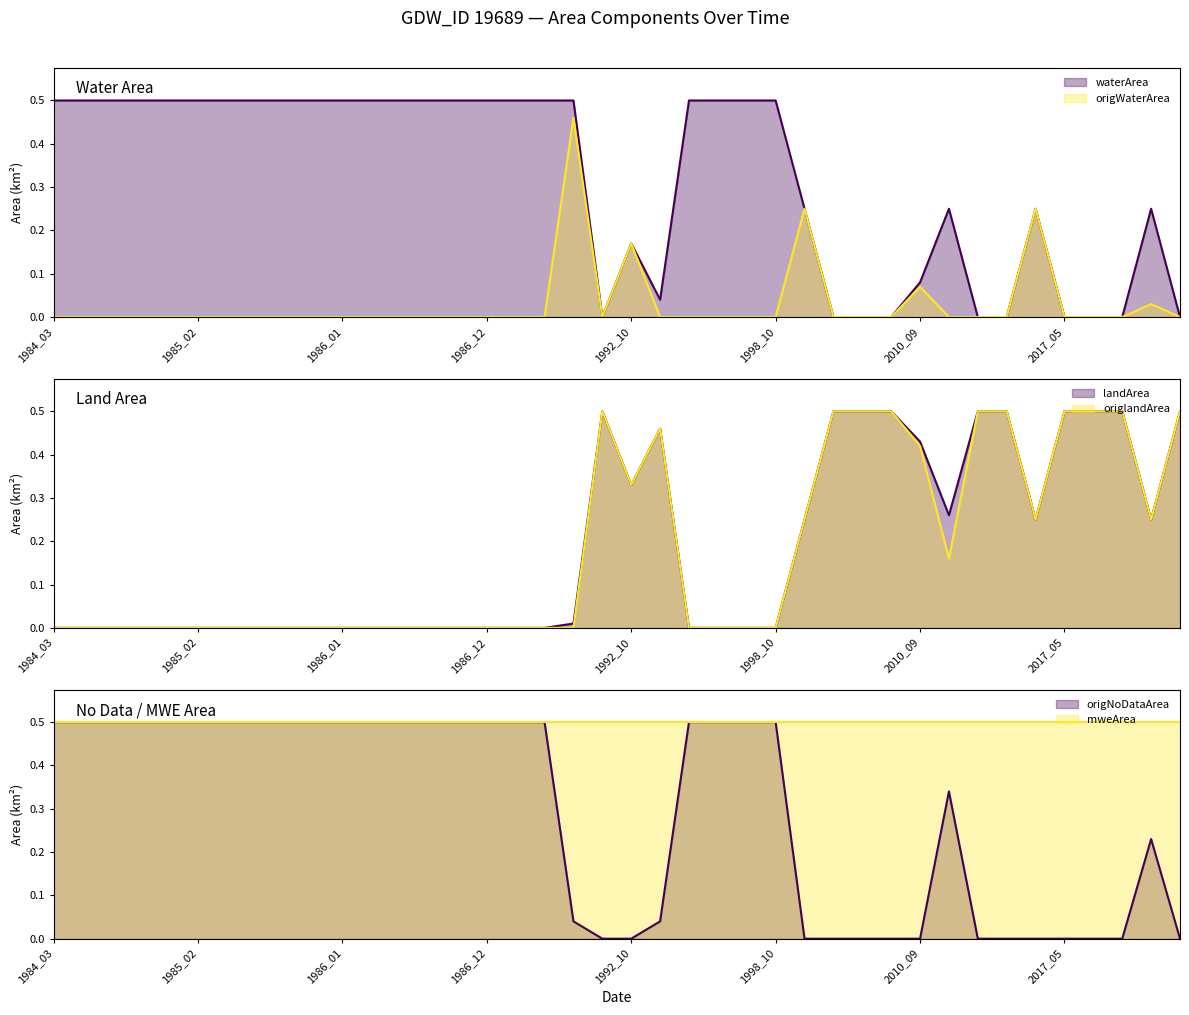

What is the sum of all landArea values?

7.2